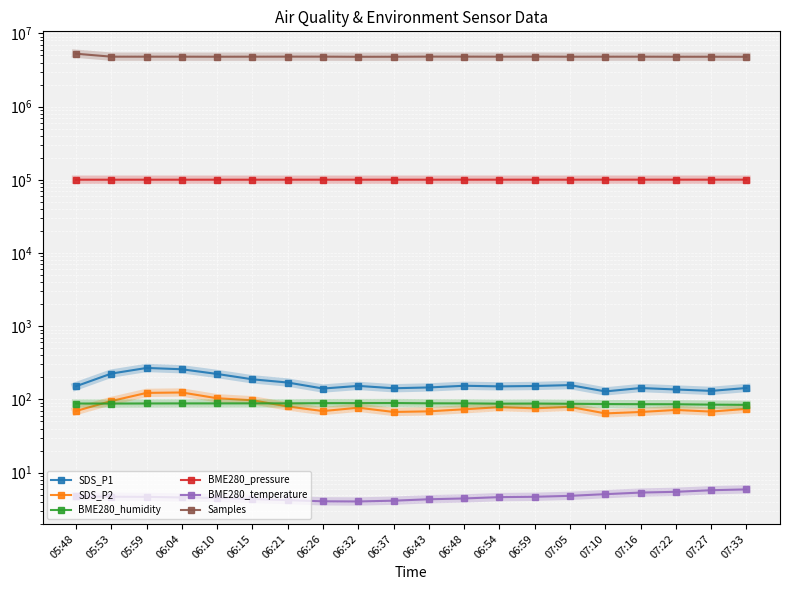

What is the label of the 6th point from the right?

07:05